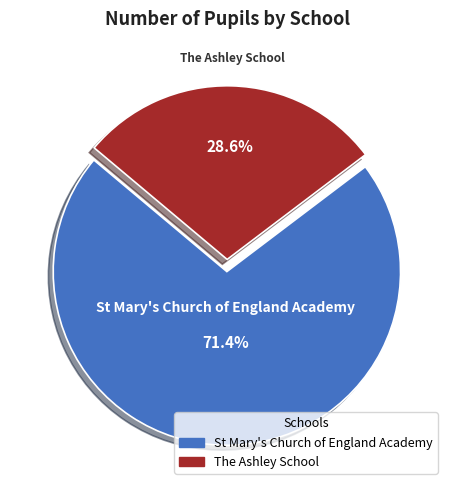

Count the number of slices in the pie.

2